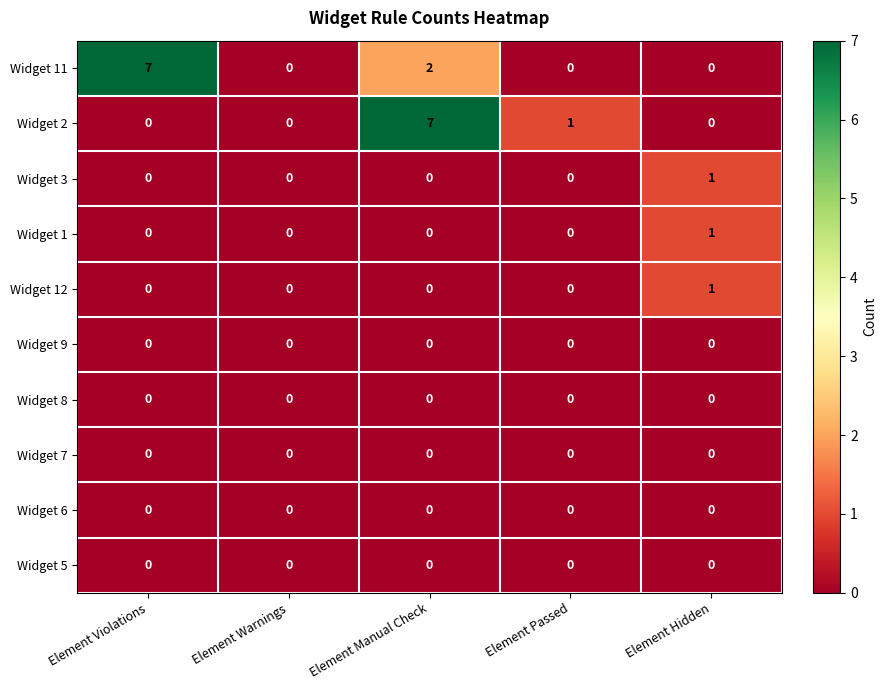

How many Widget 11 values are between 0 and 2?

4